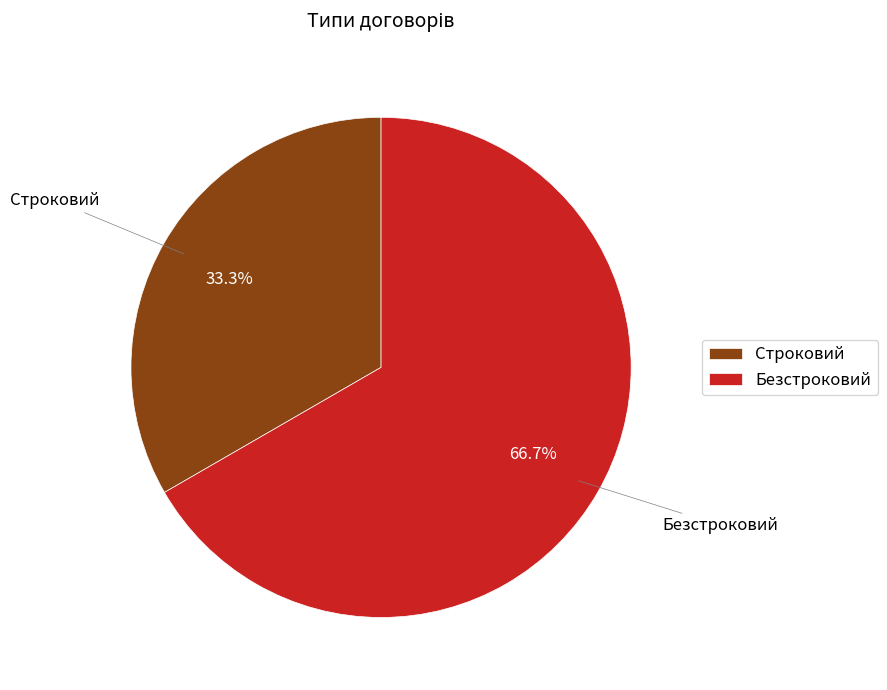

Which has a higher value, Безстроковий or Строковий?

Безстроковий